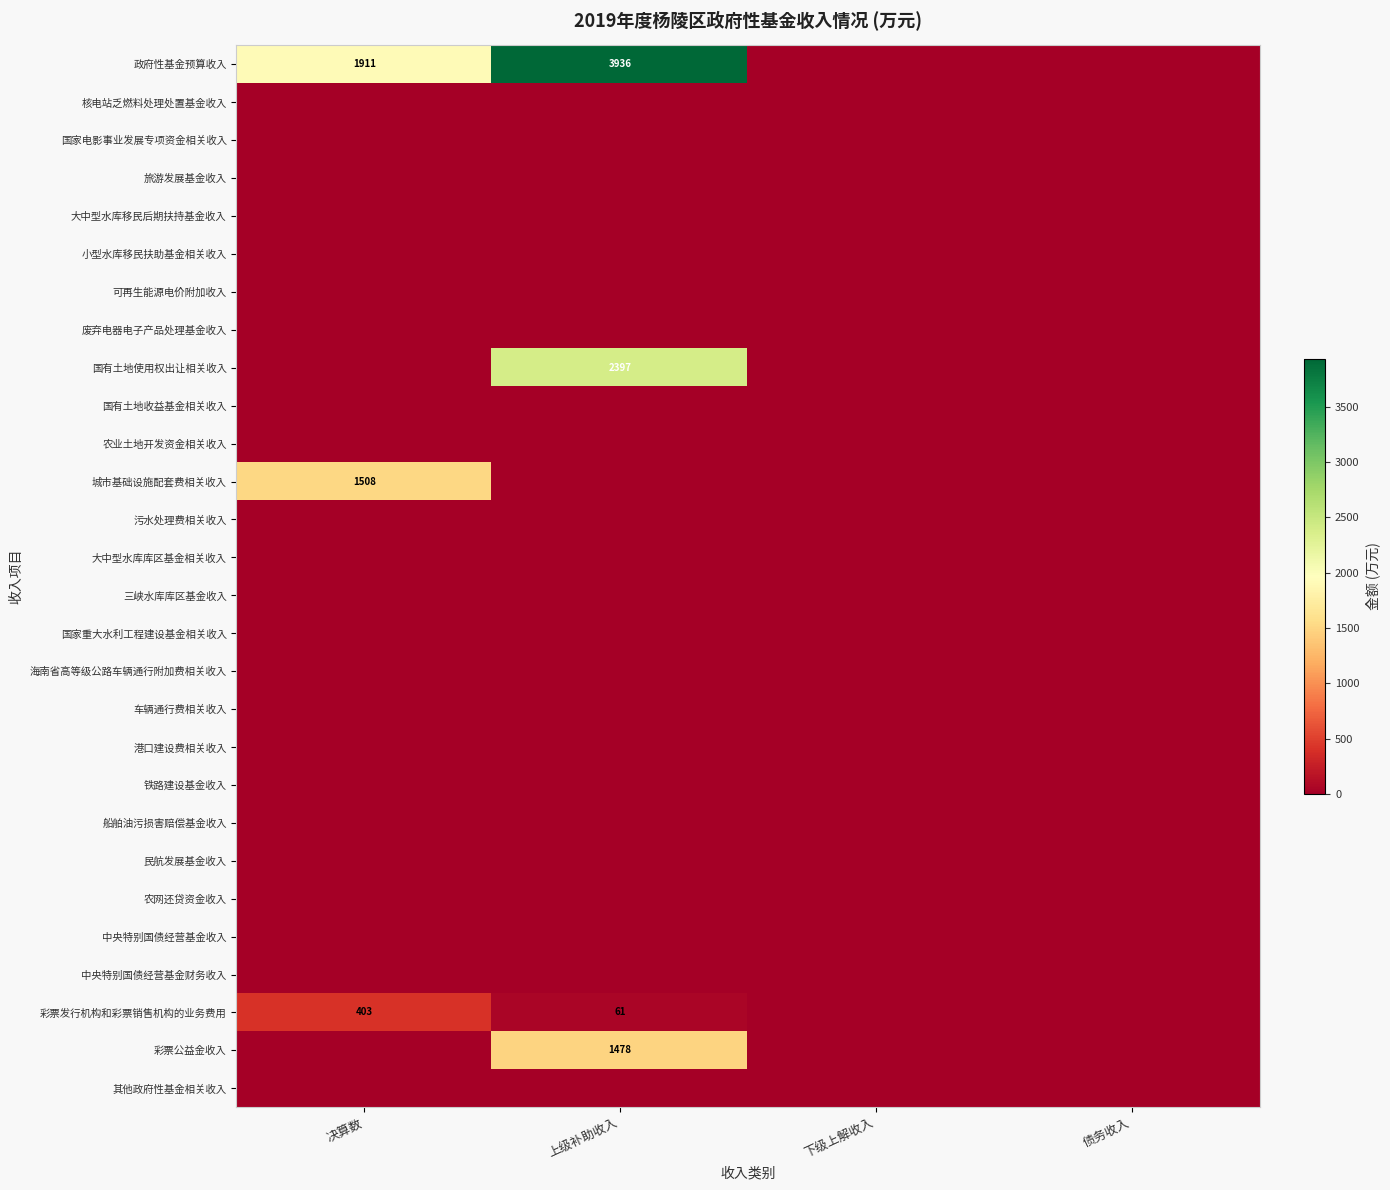

True or false: 国有土地使用权出让相关收入 has a value of 1276 at 上级补助收入.

False